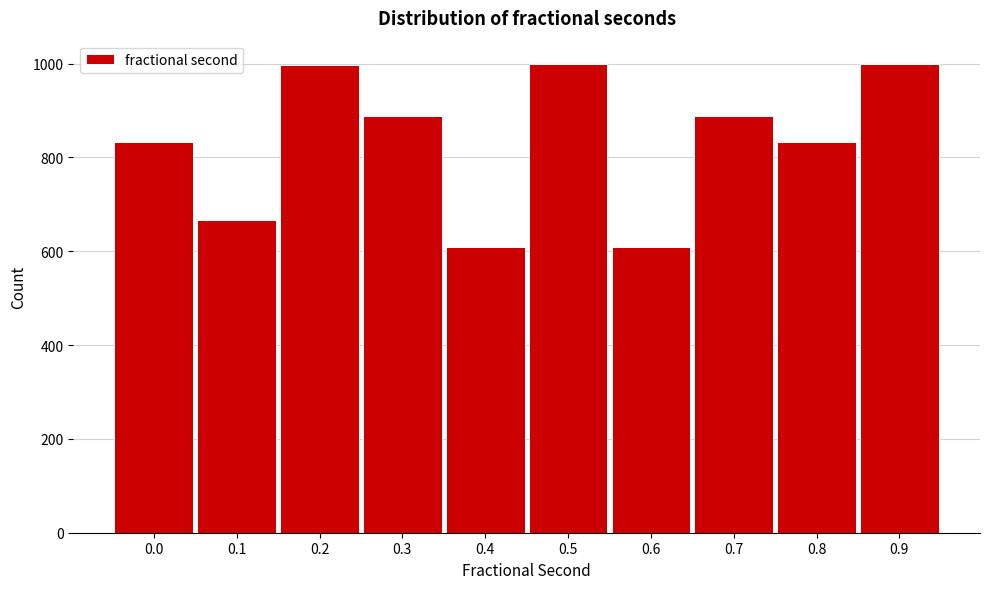

What is the average value?

832